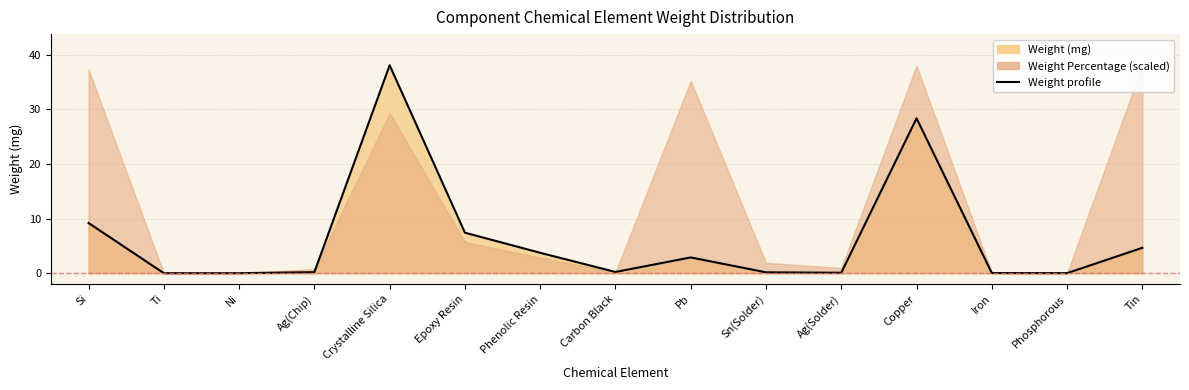

True or false: the data shows 0.1 at Sn(Solder).

False